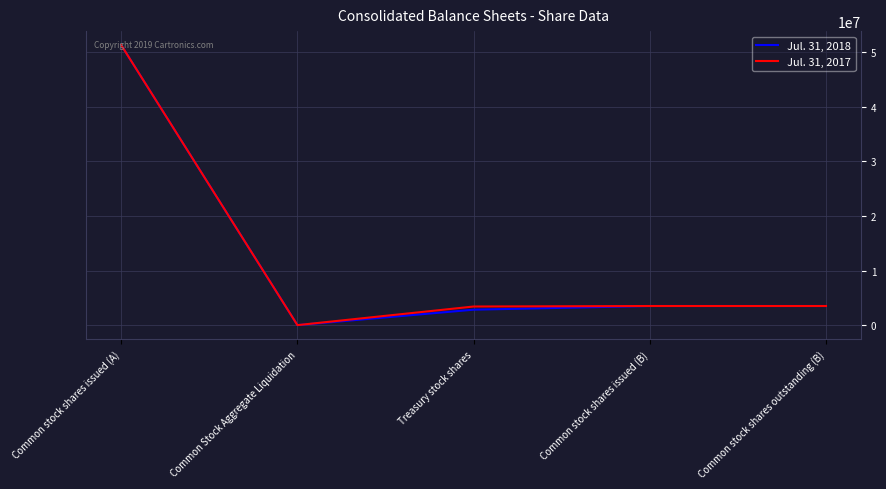

How many distinct data groups are displayed?

2